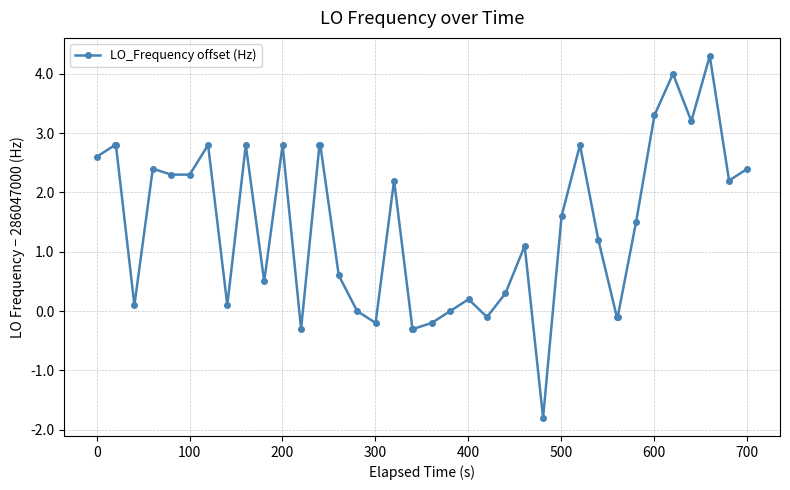

True or false: the data has more than 0 interior local peaks.

True